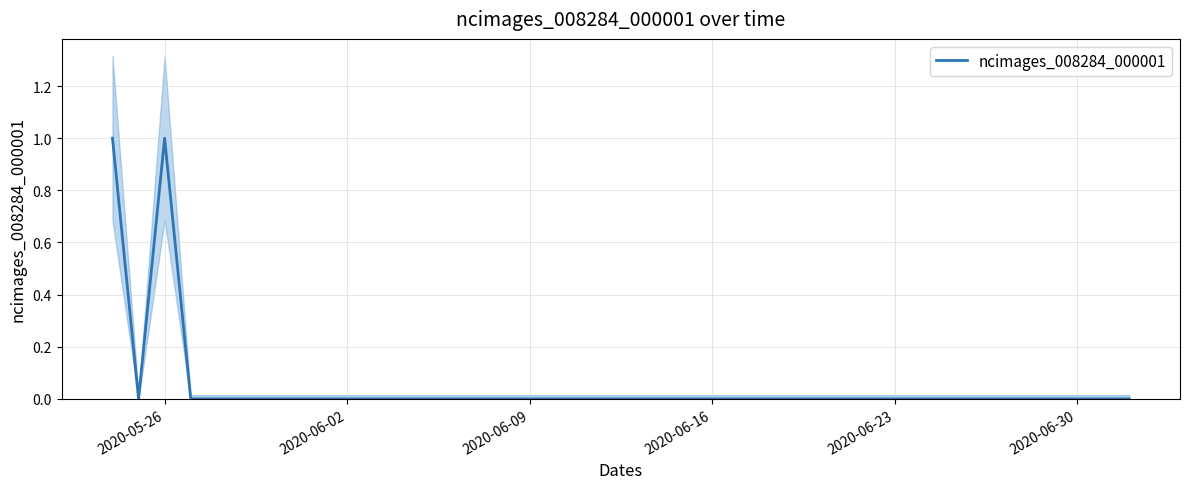

The value of ncimages_008284_000001 at 2020-06-09 is 0. True or false?

True